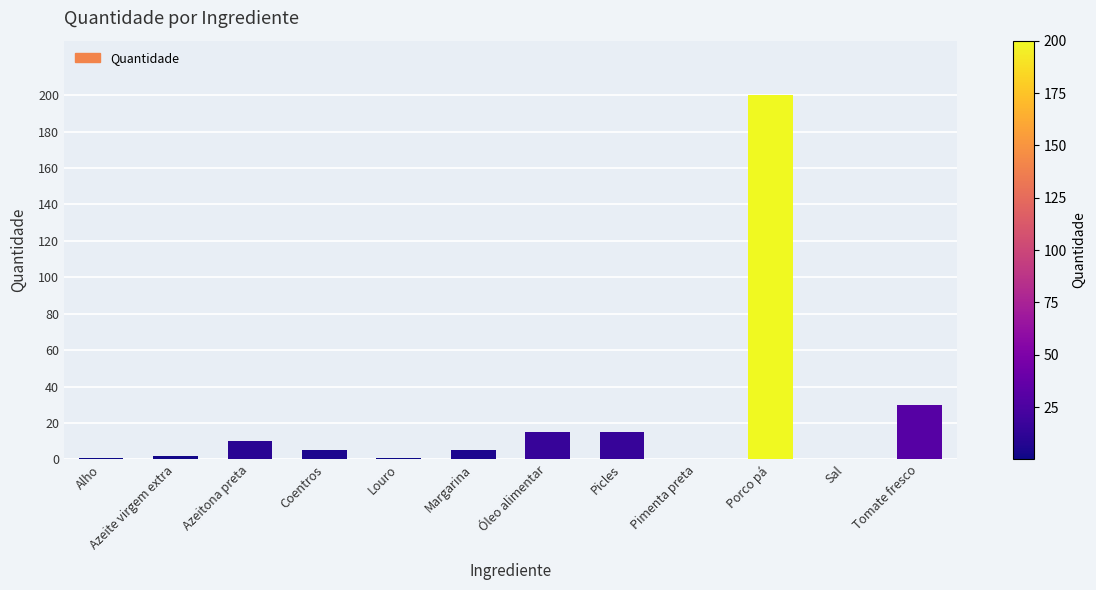

At which category does the chart reach its peak across all series?

Porco pá